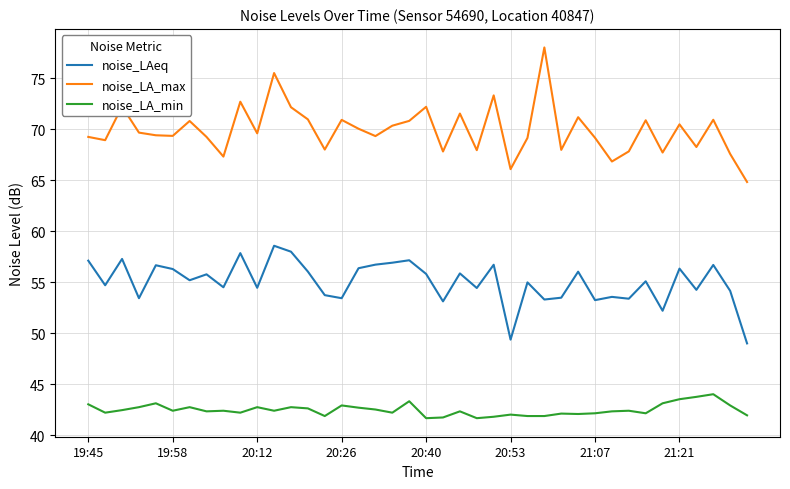

What is the highest value of the noise_LA_max series?

78.0